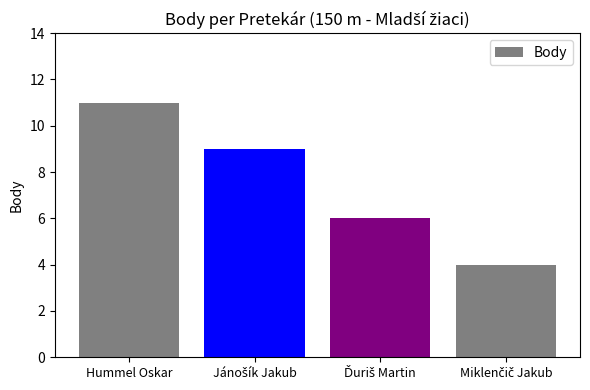

Is it true that the value at Hummel Oskar is 14?

False